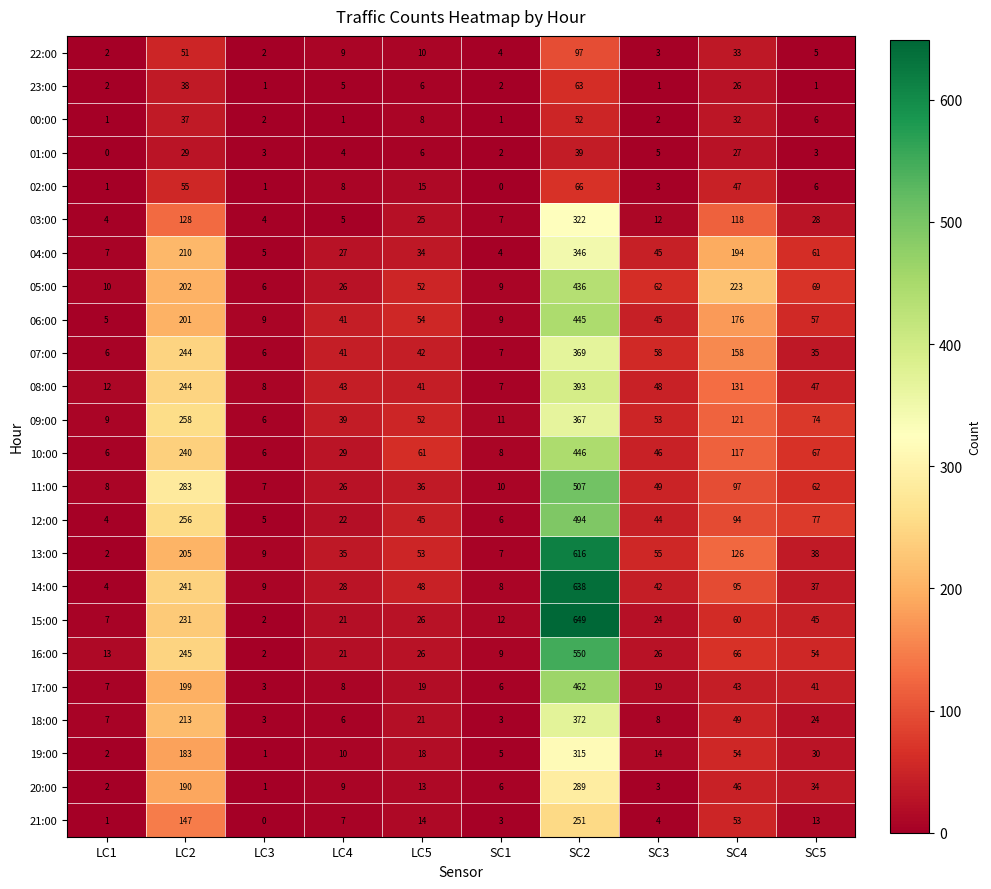

What is the difference between the 02:00 values at SC5 and LC5?

9